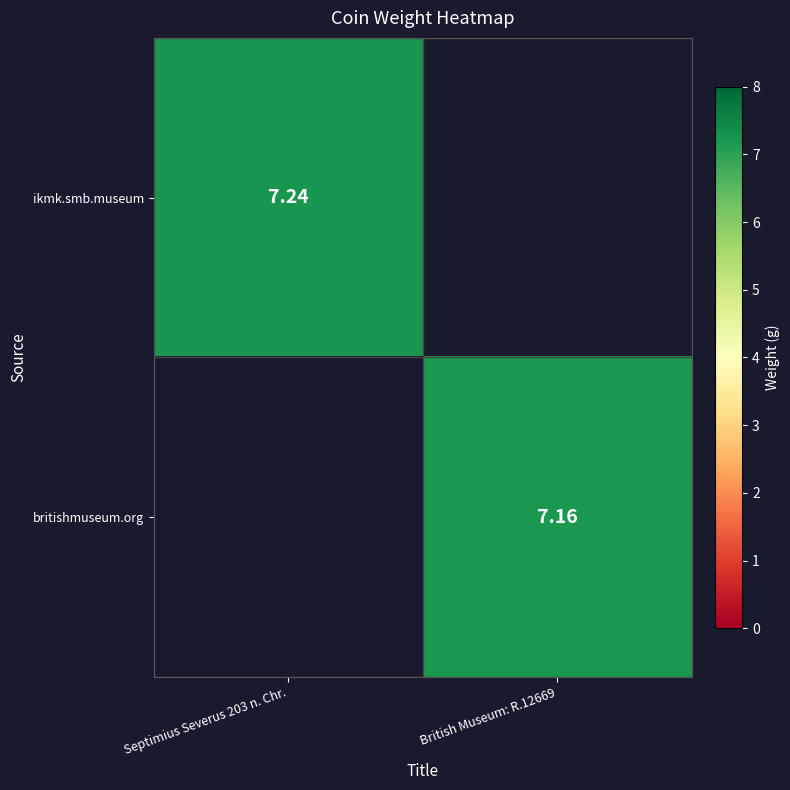

At which label does ikmk.smb.museum reach its minimum?

British Museum: R.12669